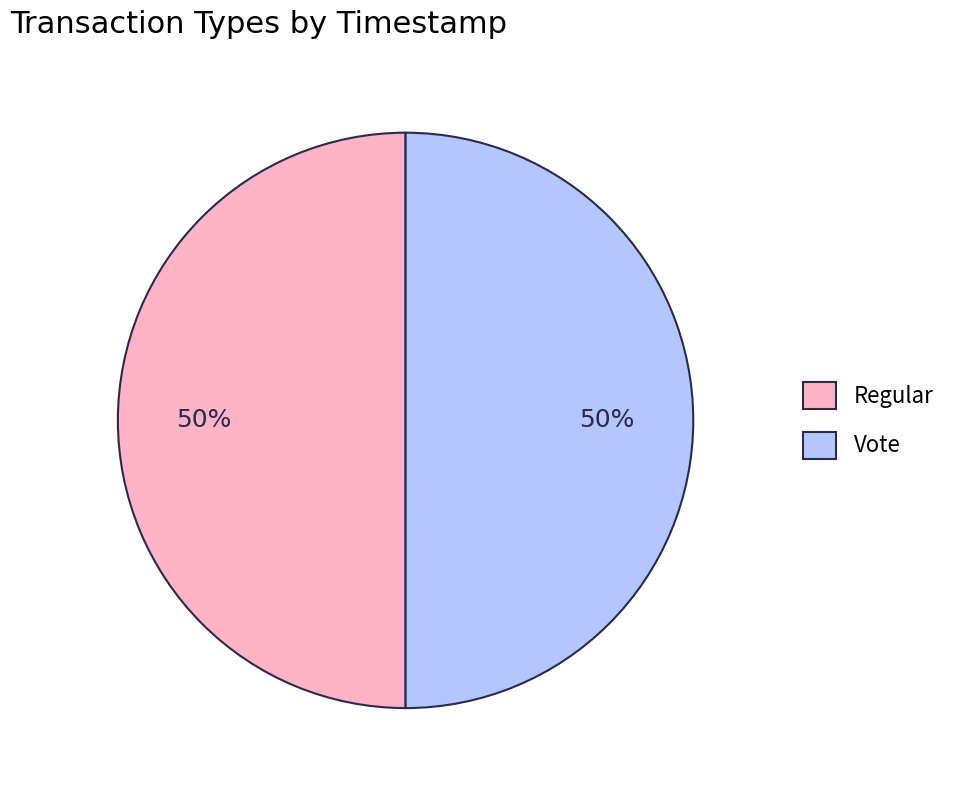

Combined, do Vote and Regular account for over 50%?

Yes